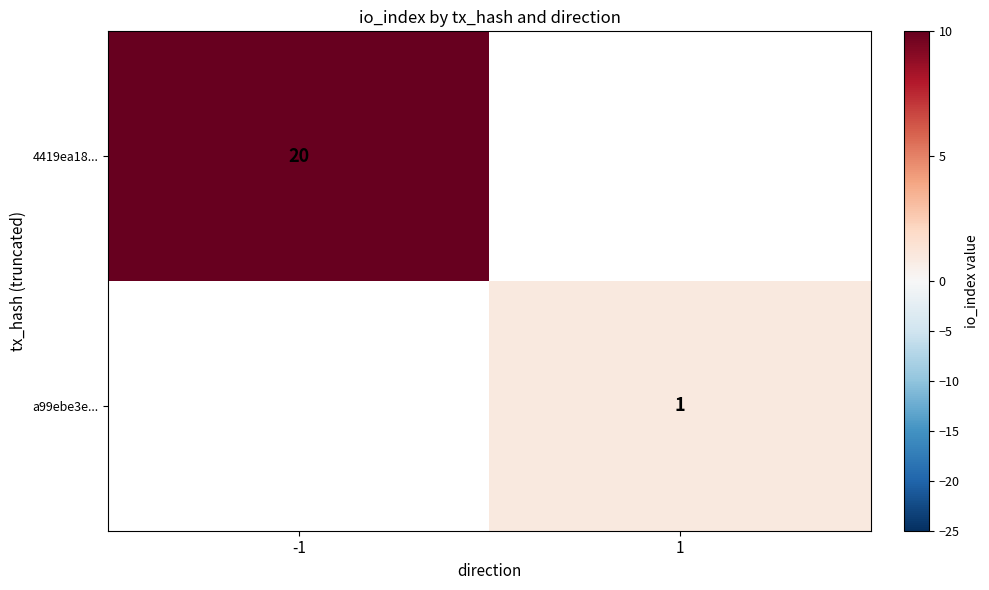

True or false: 4419ea18... has a value of 20 at -1.

True